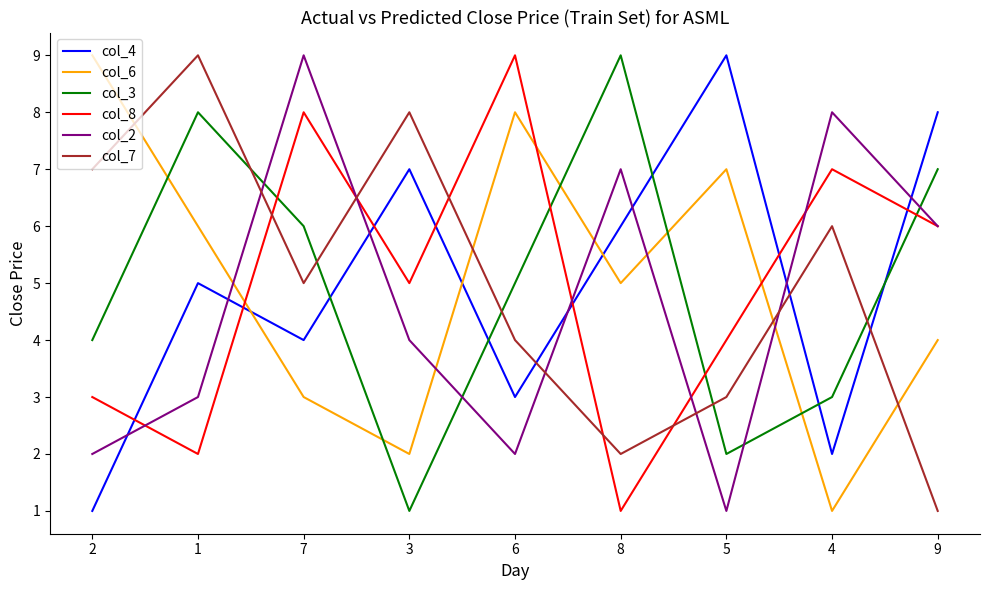

How many times do col_3 and col_2 cross each other?

4